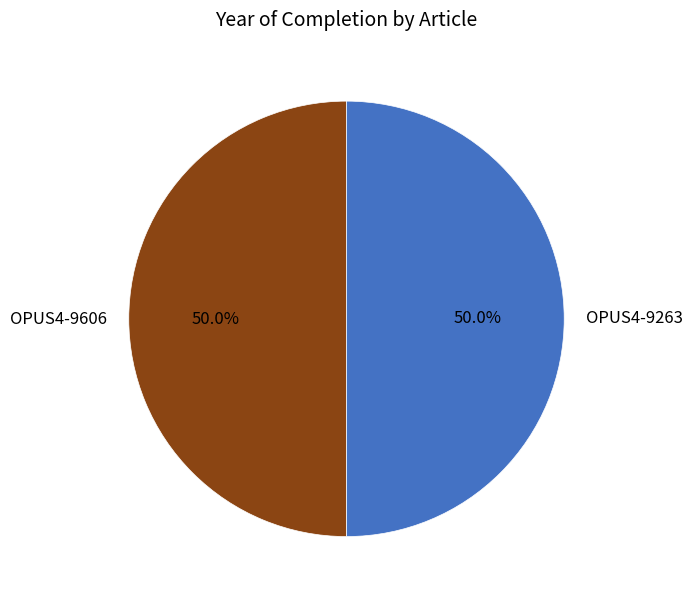

How much of the chart is everything except OPUS4-9606?

50.0%